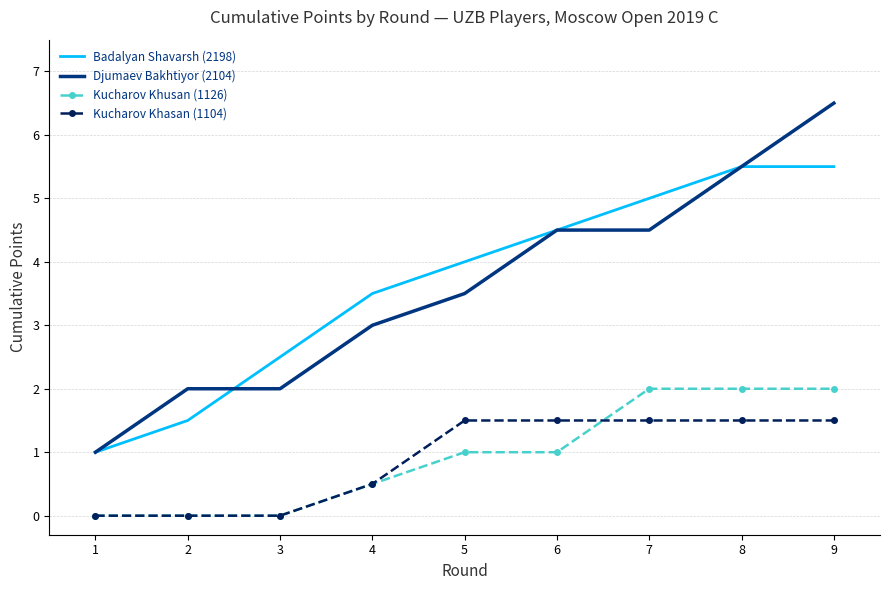

The value of Djumaev Bakhtiyor (2104) at 7 is 4.5. True or false?

True